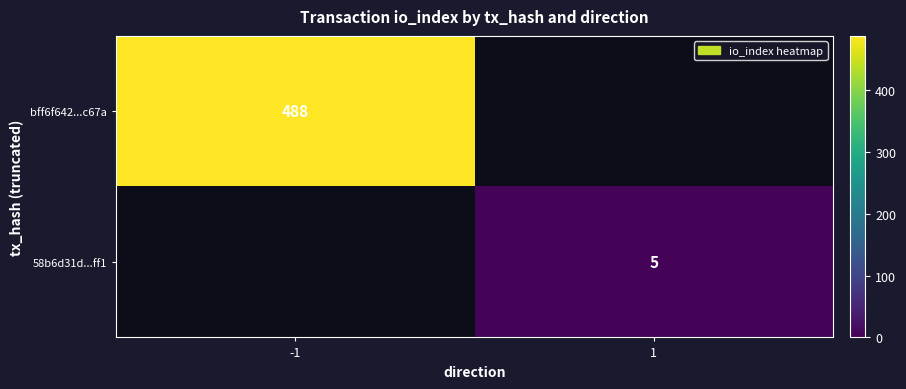

The bff6f642...c67a series shows 201.1 at -1. True or false?

False